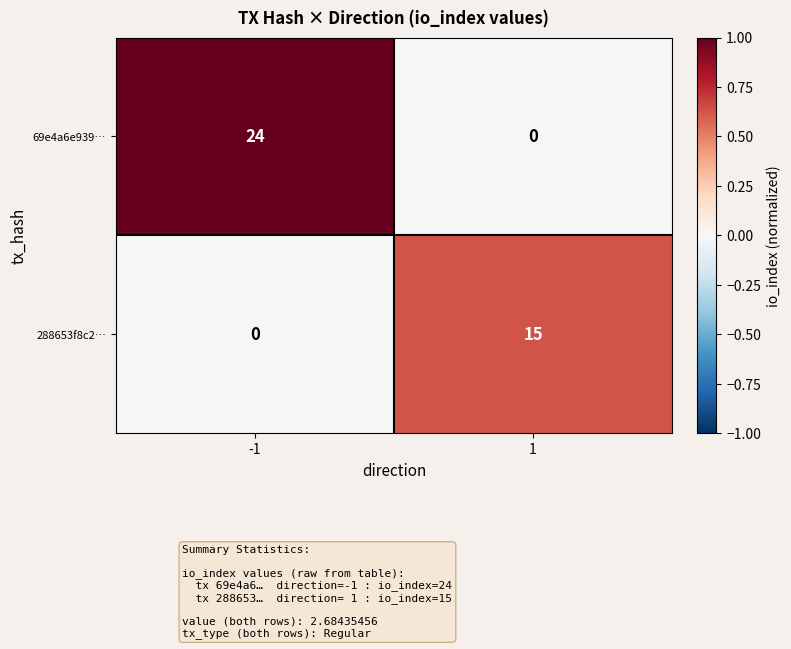

Which series has the largest total across all categories?

69e4a6e939…